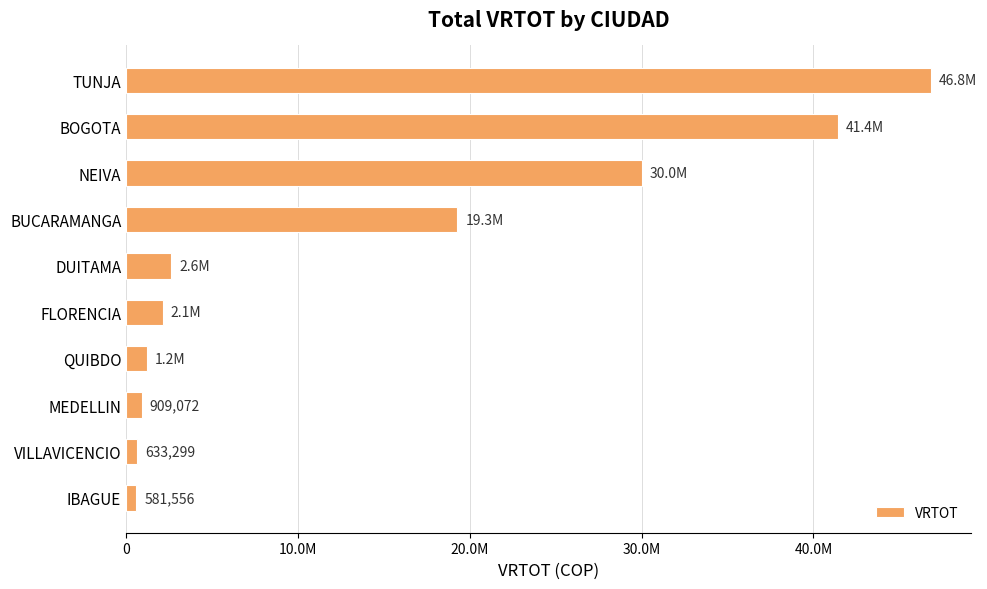

What is the maximum value shown in the chart?

46845502.9